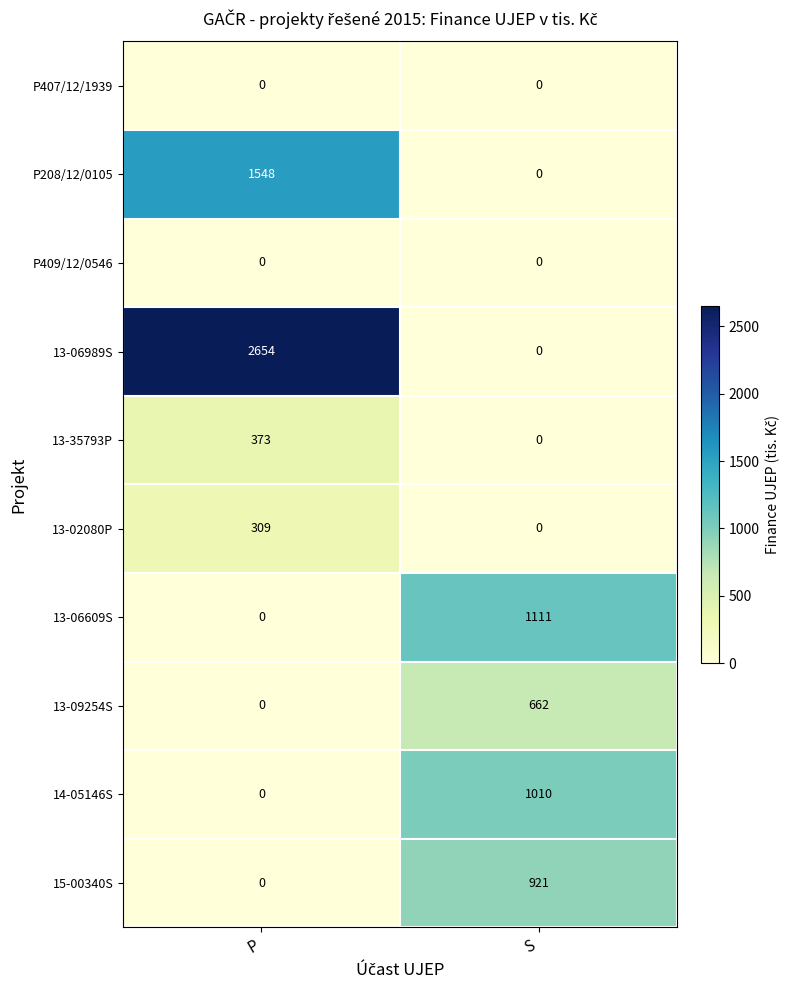

Is it true that 13-35793P equals 373 at P?

True